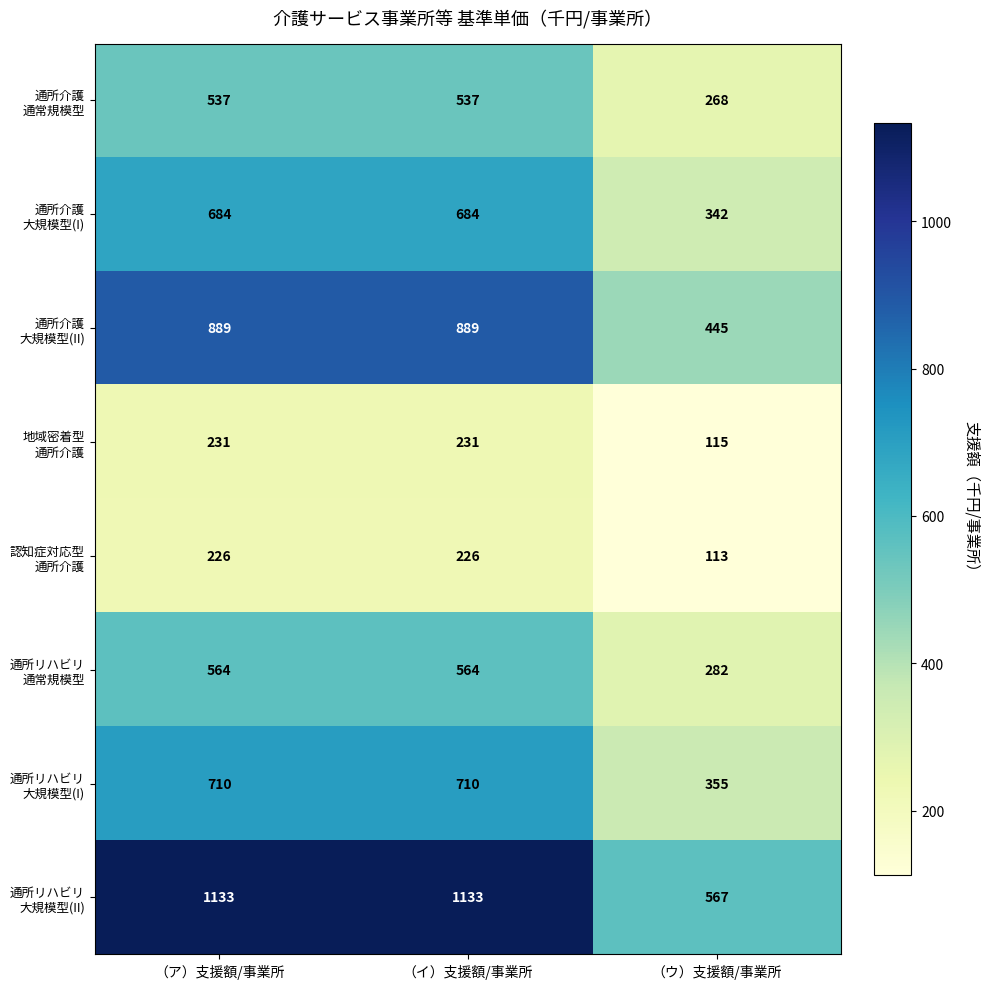

Which label corresponds to the smallest value in the chart?

（ウ）支援額/事業所